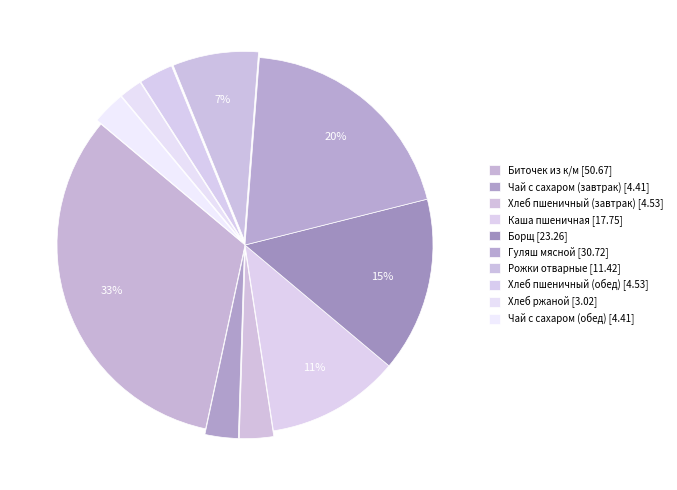

How many segments does this pie chart have?

10